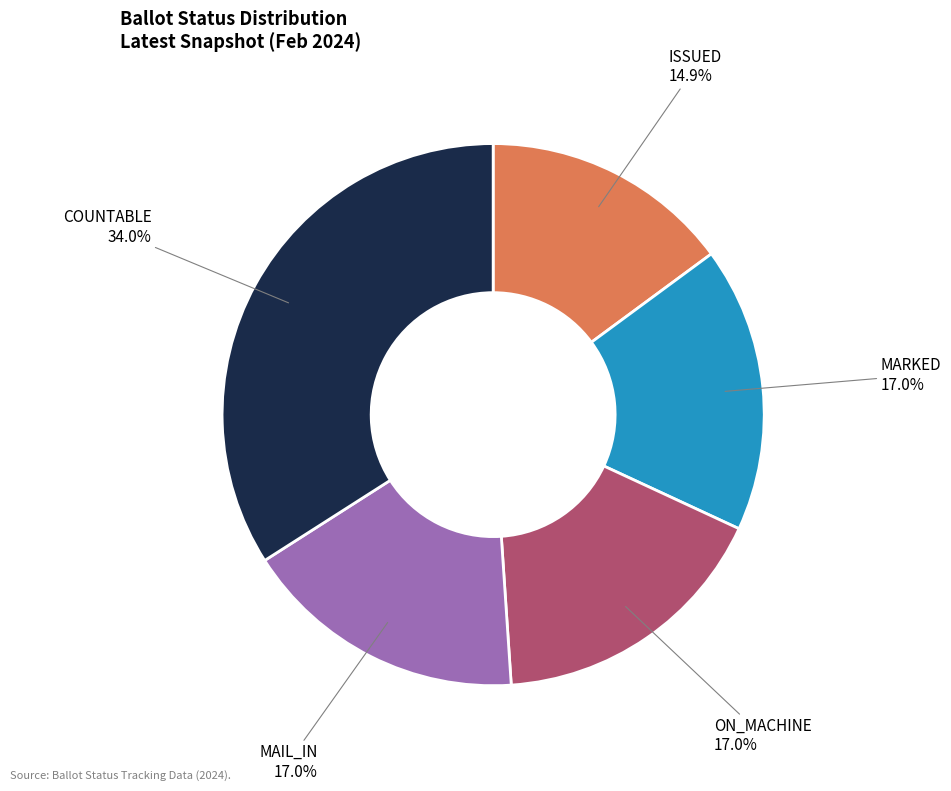

How many slices are in this pie chart?

5